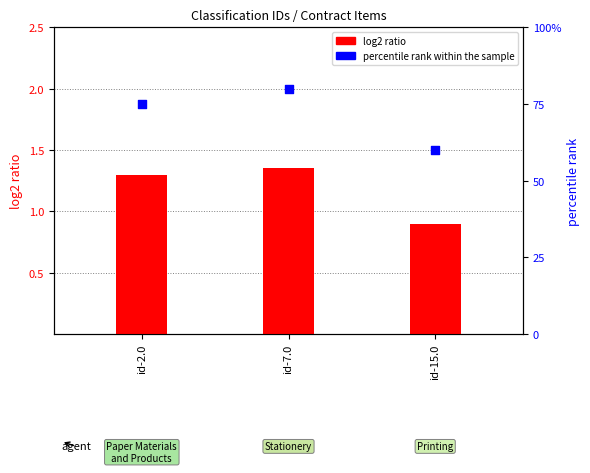

Which series has the largest total across all categories?

percentile rank within the sample